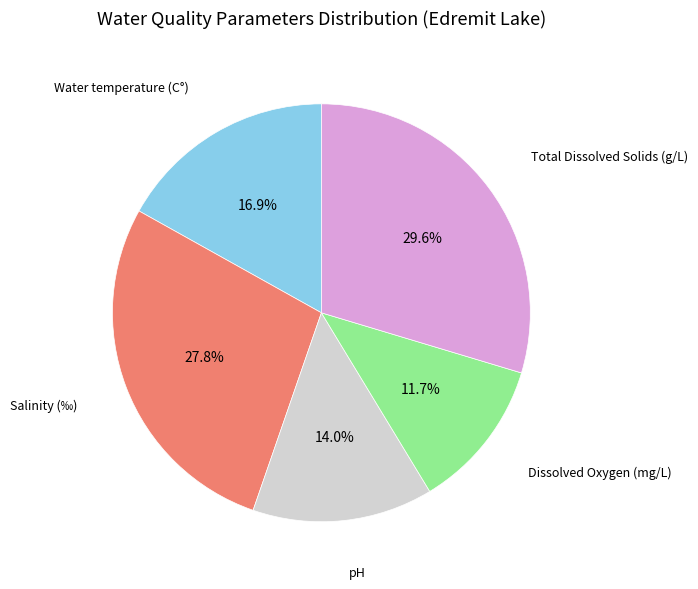

How many slices are in this pie chart?

5